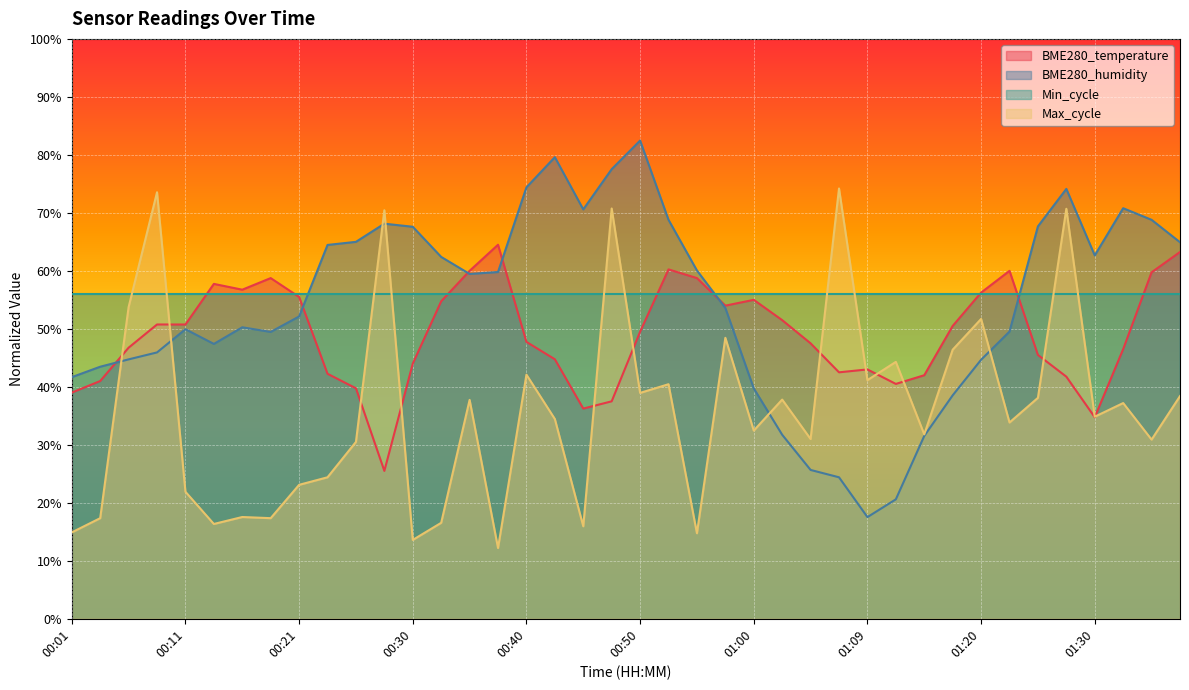

At how many categories does at least one series exceed 23?

40